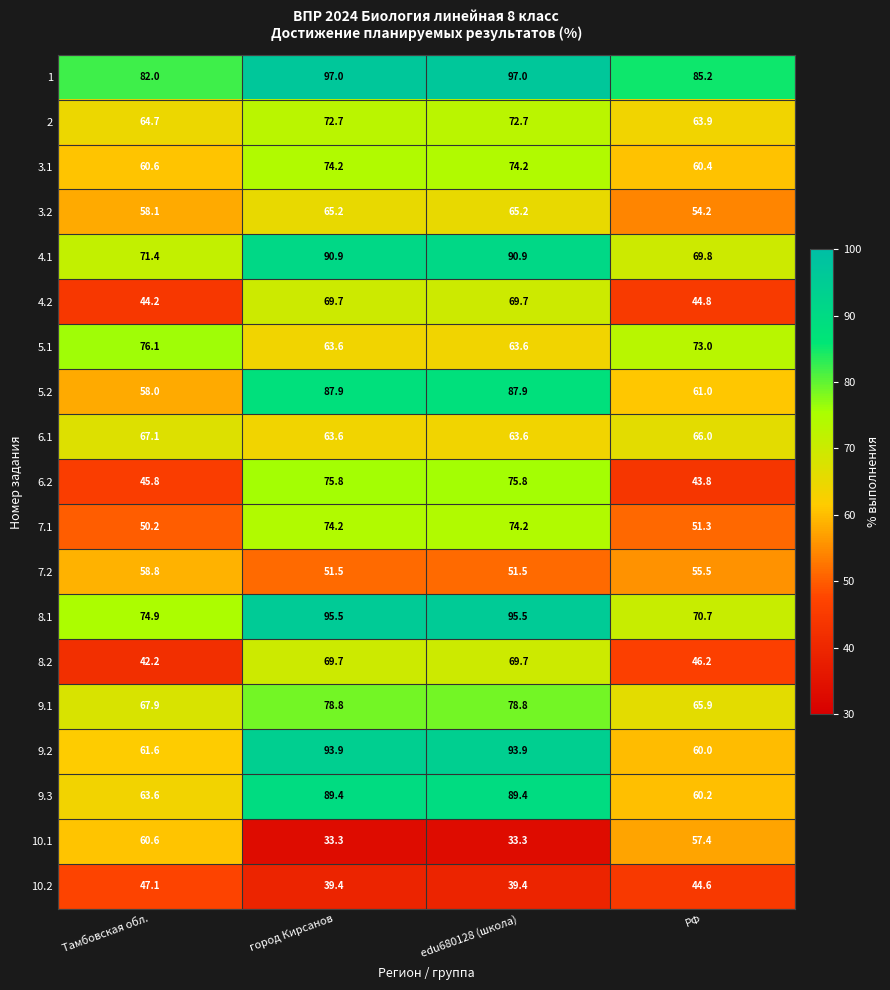

Is it true that 4.2 equals 44.8 at РФ?

True